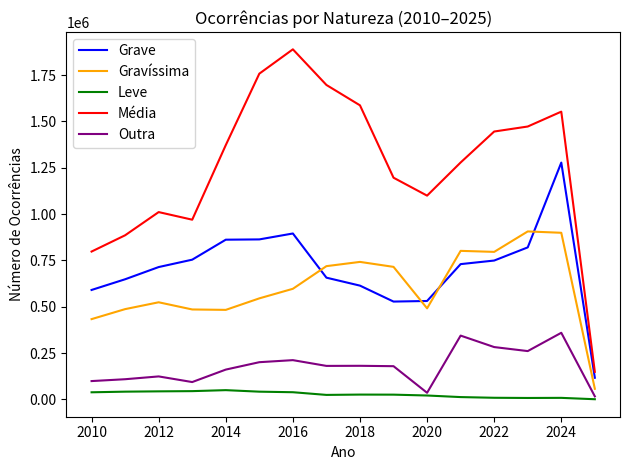

After their last crossing, which series has the higher values: Gravíssima or Grave?

Grave